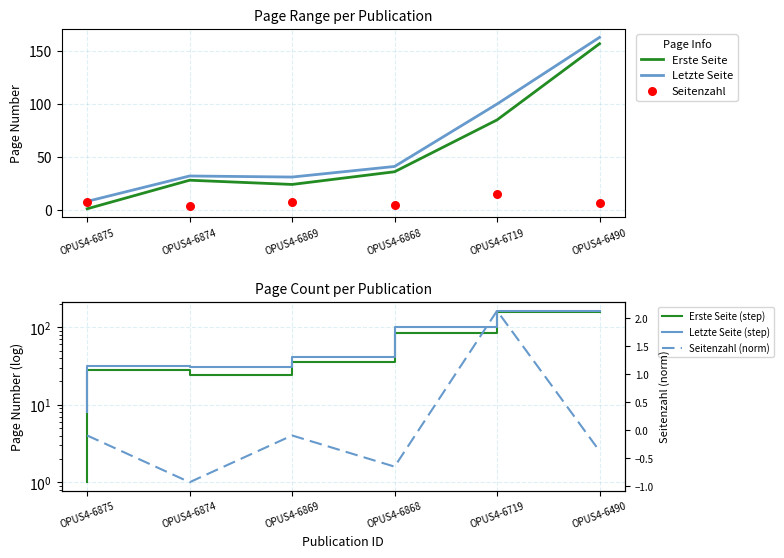

Is the value of Erste Seite at OPUS4-6868 greater than the value of Letzte Seite (step) at OPUS4-6868?

No